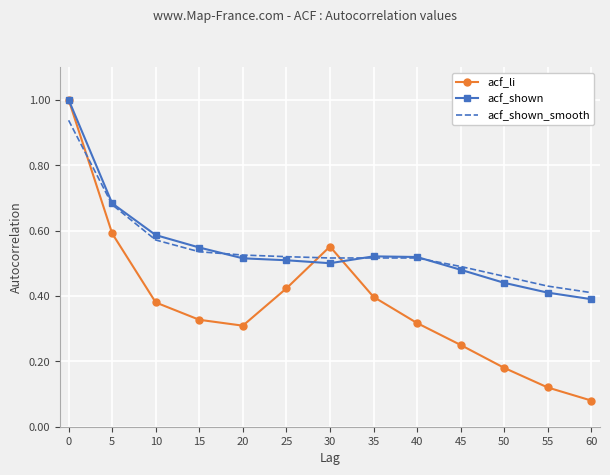

The value of acf_shown at 45 is 0.5. True or false?

True